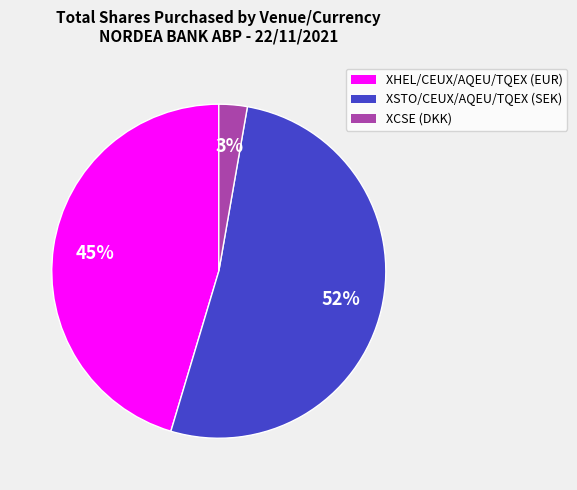

To the nearest percent, what is the combined percentage of XHEL/CEUX/AQEU/TQEX (EUR) and XSTO/CEUX/AQEU/TQEX (SEK)?

97%